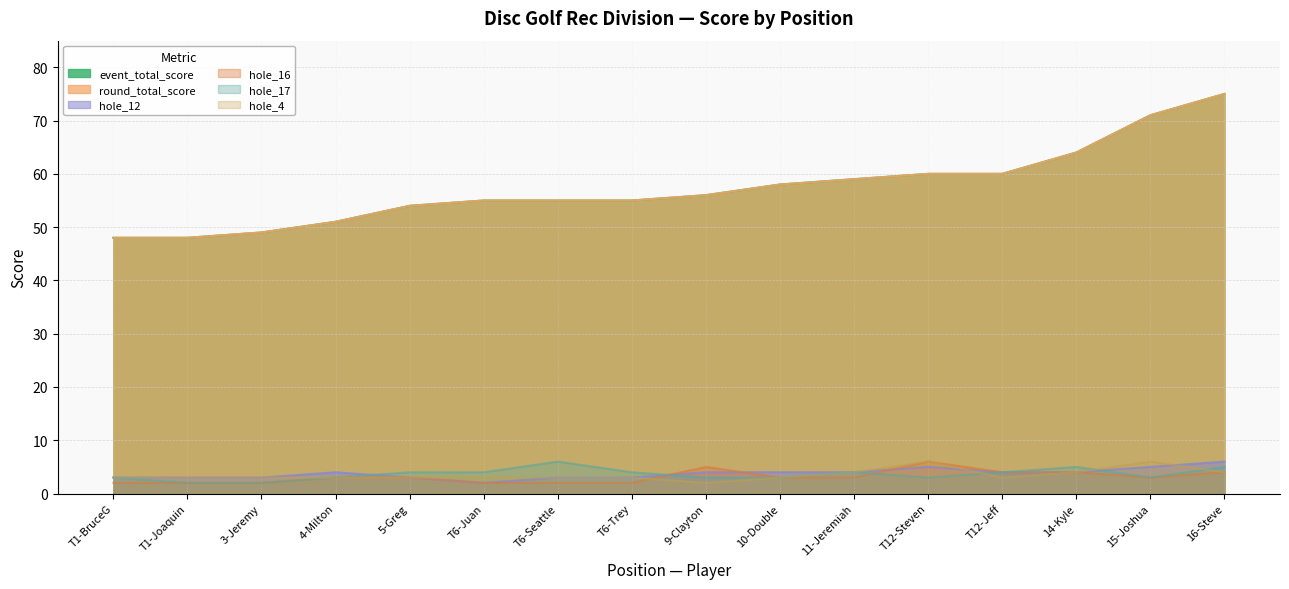

What is the sum of the hole_12 values at T1-Joaquin and 9-Clayton?

7